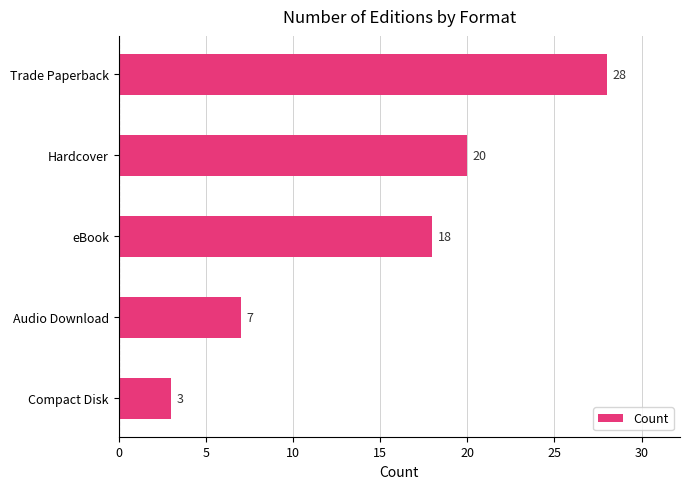

Between eBook and Trade Paperback, which is larger?

Trade Paperback